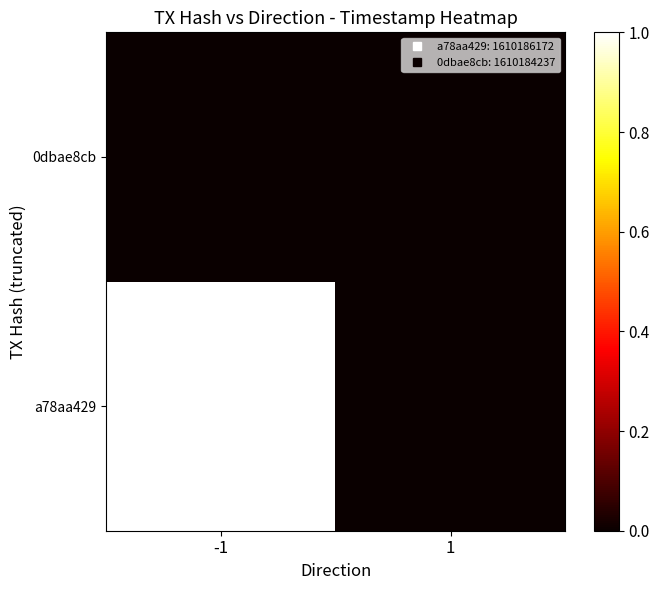

Reading left to right, extract all data points from this chart.

a78aa429: -1=1	1=0
0dbae8cb: -1=0	1=0